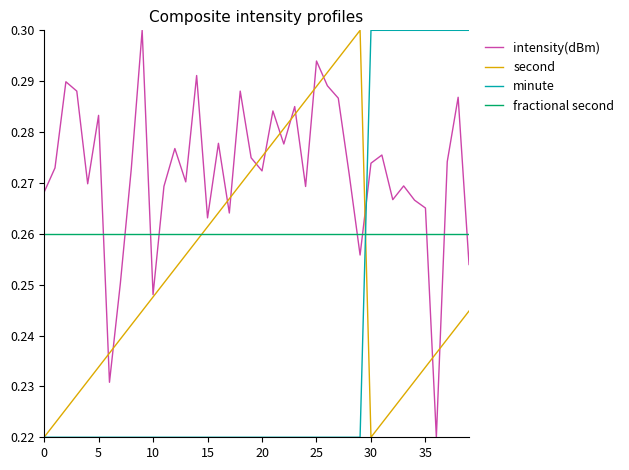

True or false: intensity(dBm) and minute cross at least once.

True